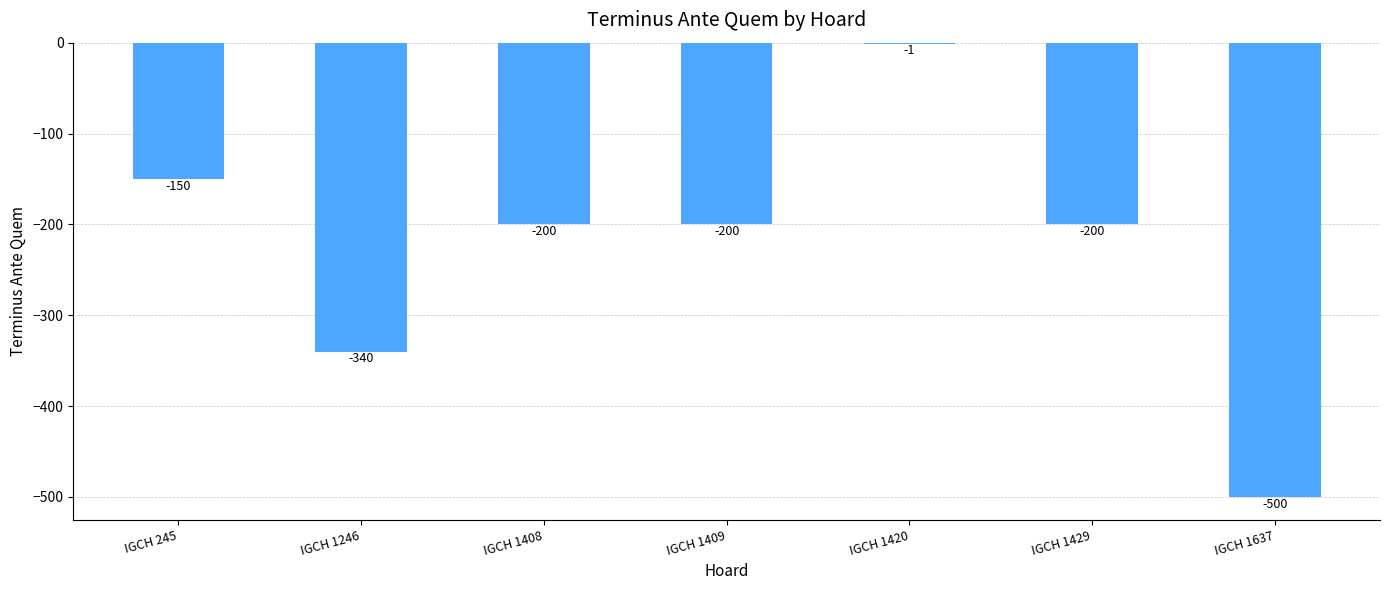

Read the value at IGCH 1408, to the nearest 10.

-200